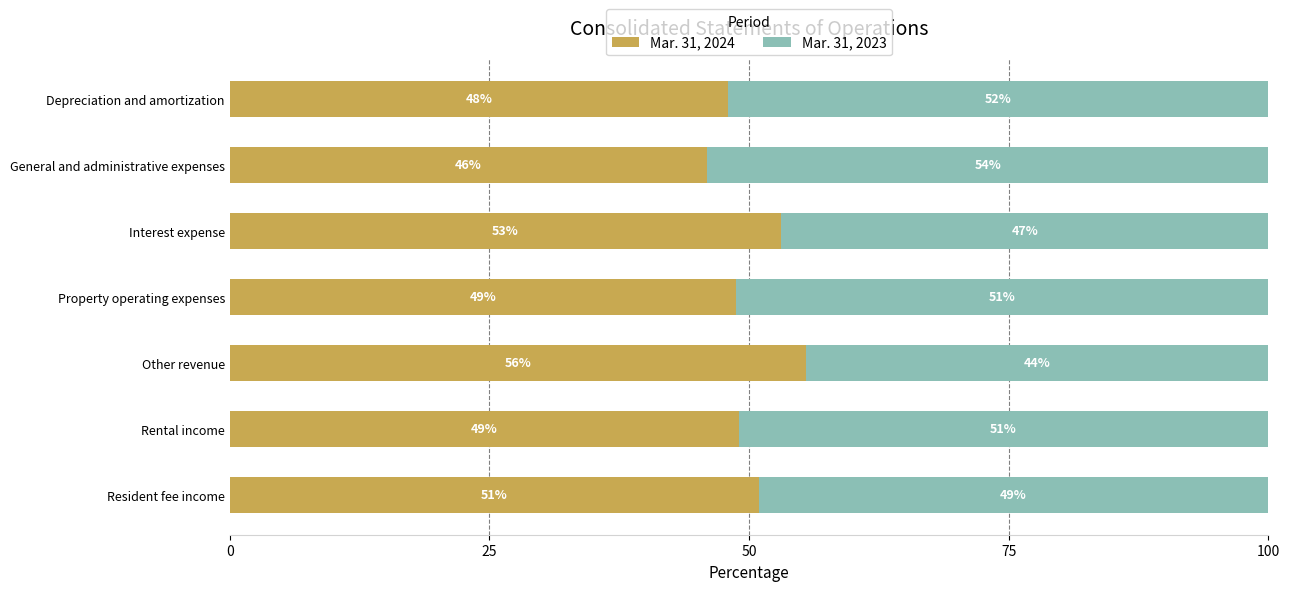

What are all the series names shown in the legend?

Mar. 31, 2024, Mar. 31, 2023